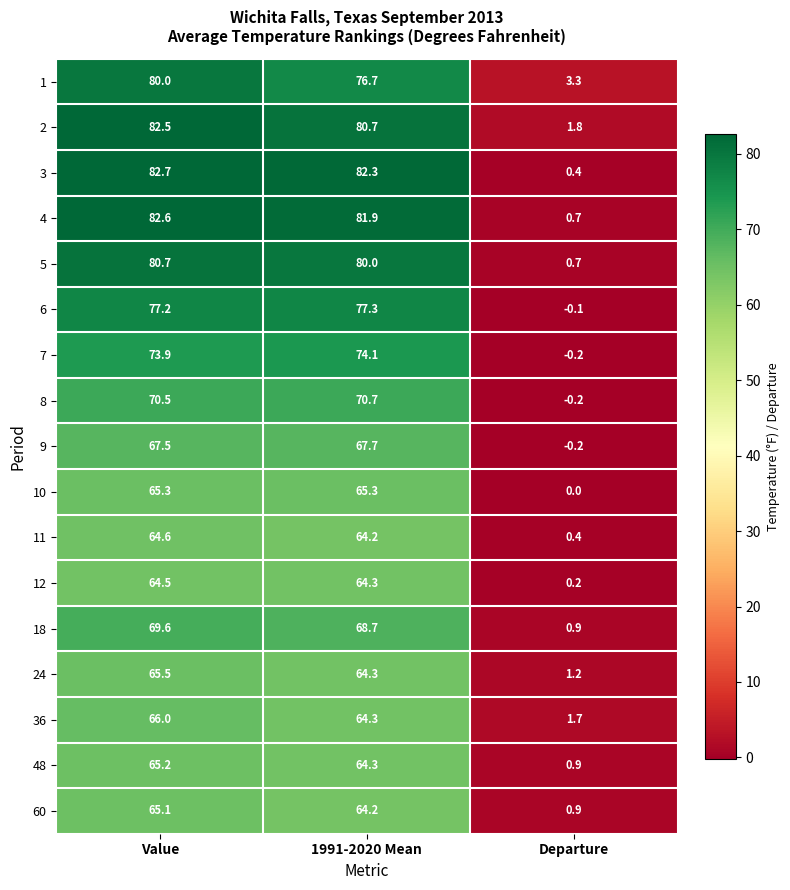

What is the smallest value displayed?

-0.2